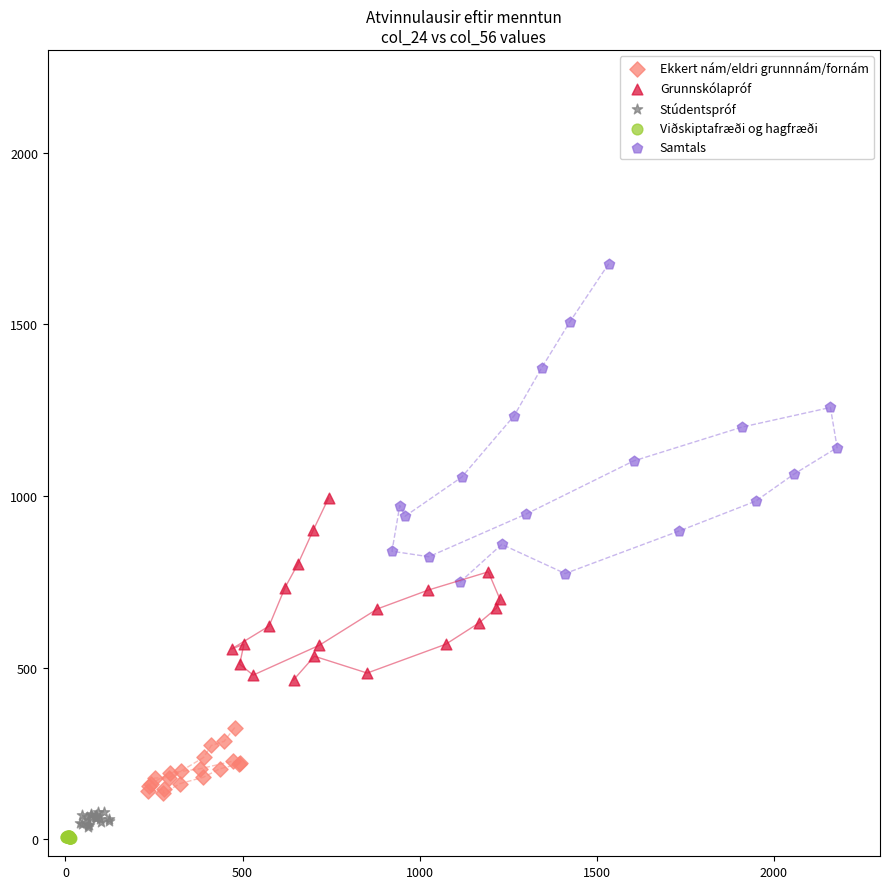

Which series contains the highest Y value?

Samtals